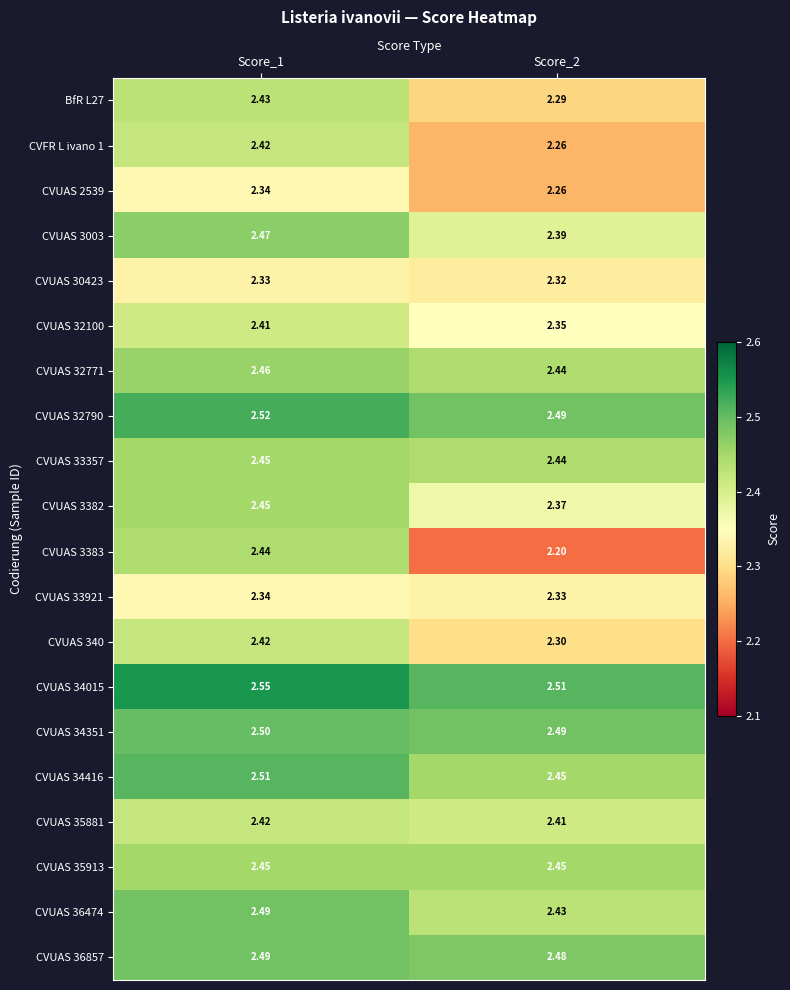

Which series has the largest total across all categories?

CVUAS 34015